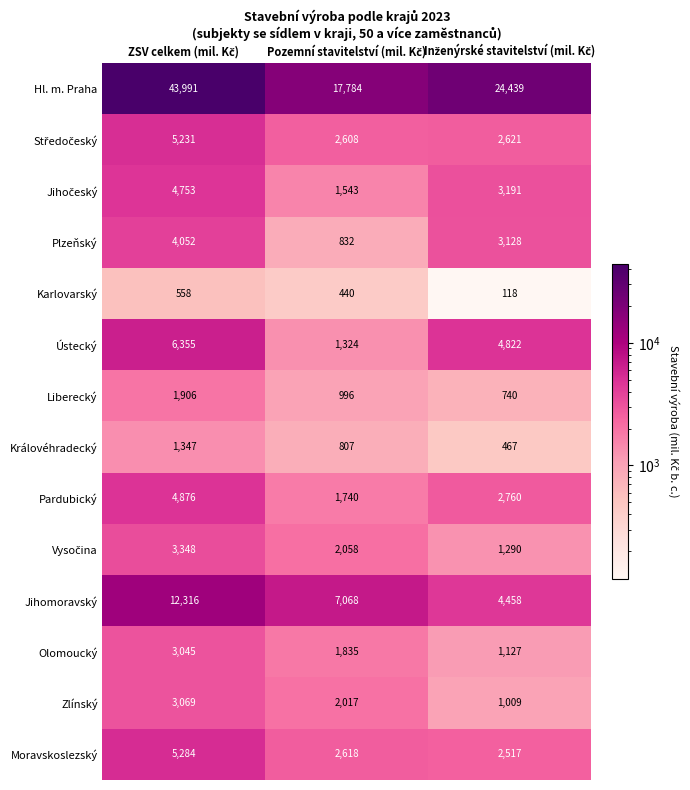

How many data points in Hl. m. Praha are less than 24439?

1